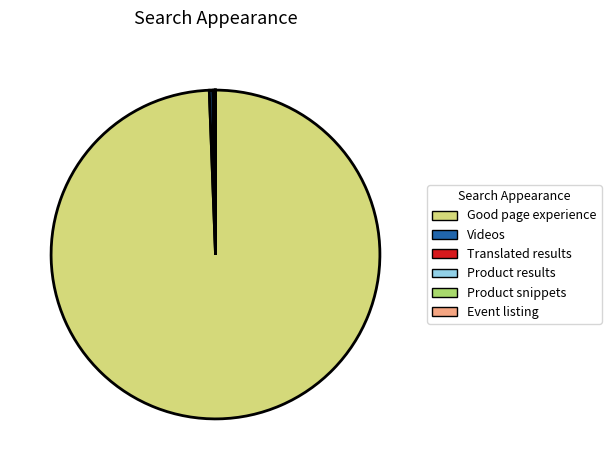

Which category accounts for the majority?

Good page experience